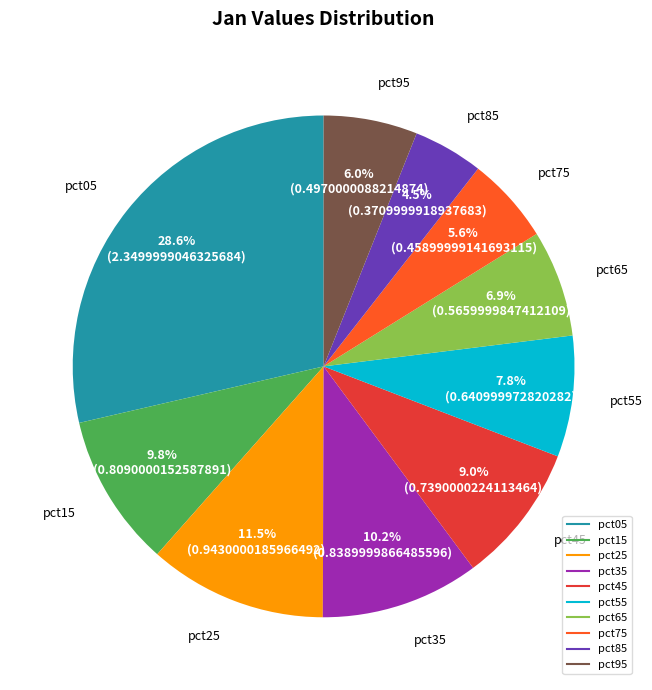

To the nearest percent, what is the difference between the largest and smallest slice percentages?

24%